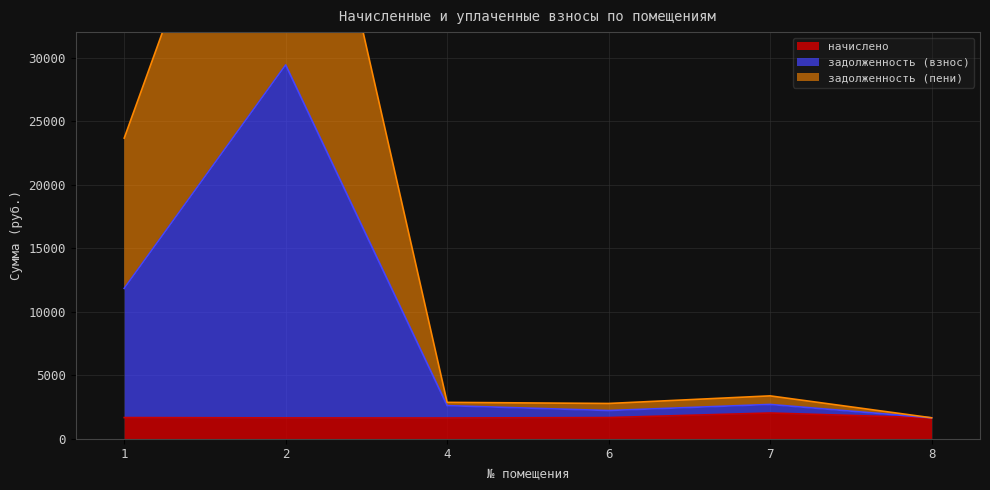

True or false: задолженность (пени) and начислено intersect in this chart.

False